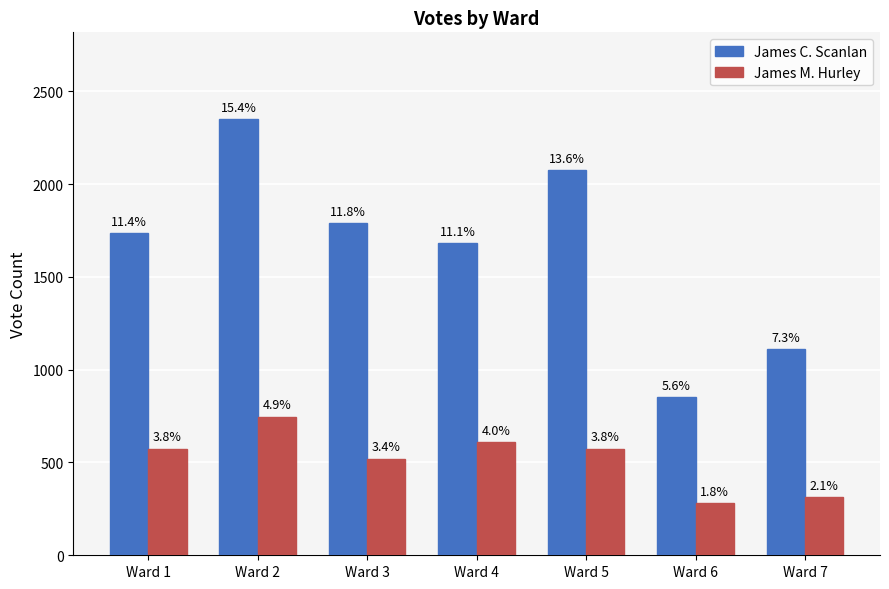

What are all the series names shown in the legend?

James C. Scanlan, James M. Hurley